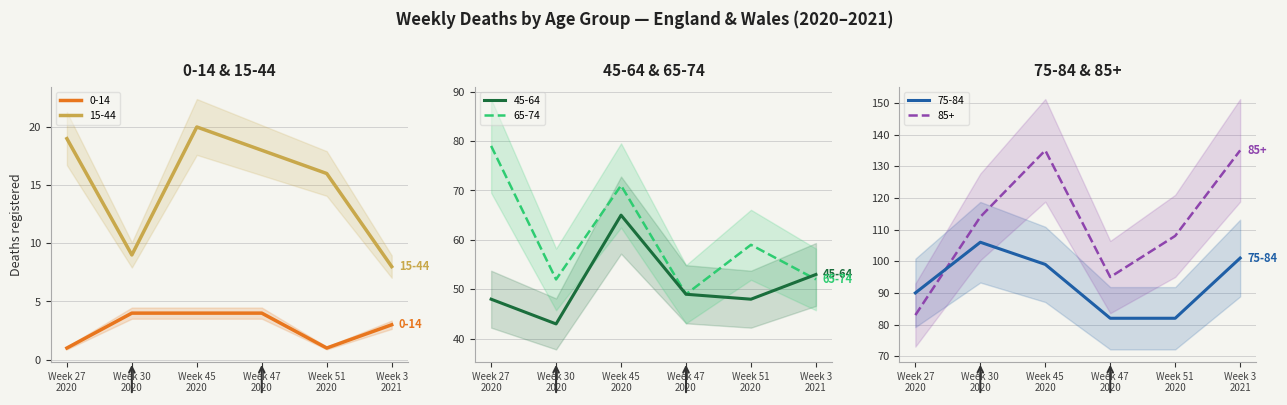

What is the lowest value of the 75-84 series?

82